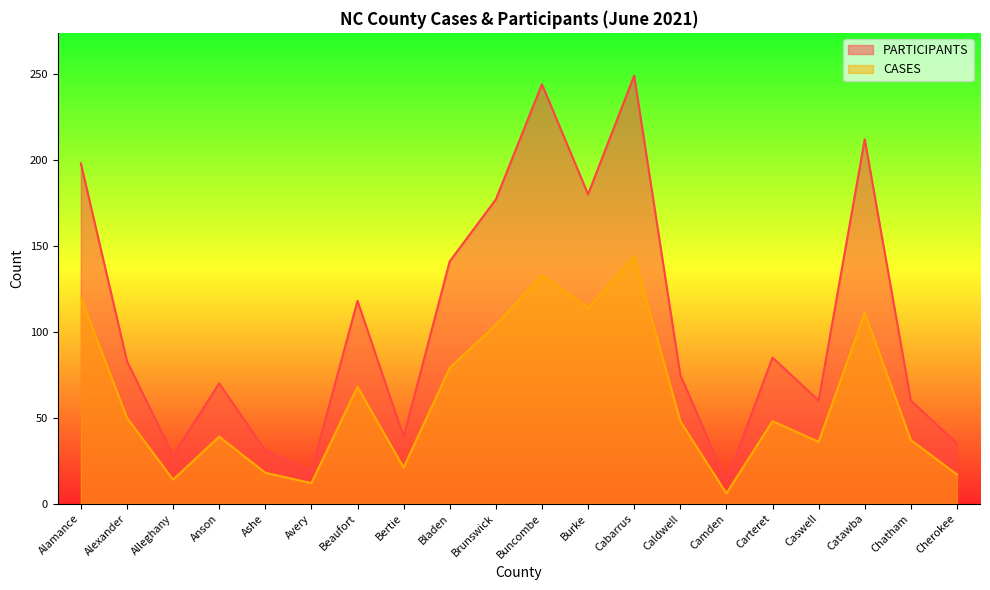

True or false: PARTICIPANTS and CASES cross at least once.

False